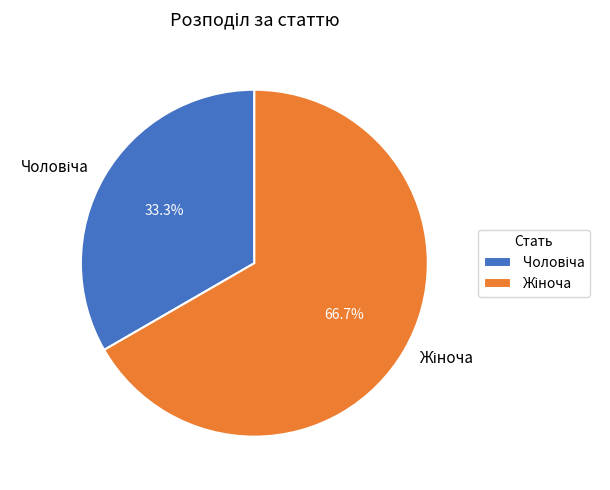

Is there any slice that represents more than half of the pie?

Yes